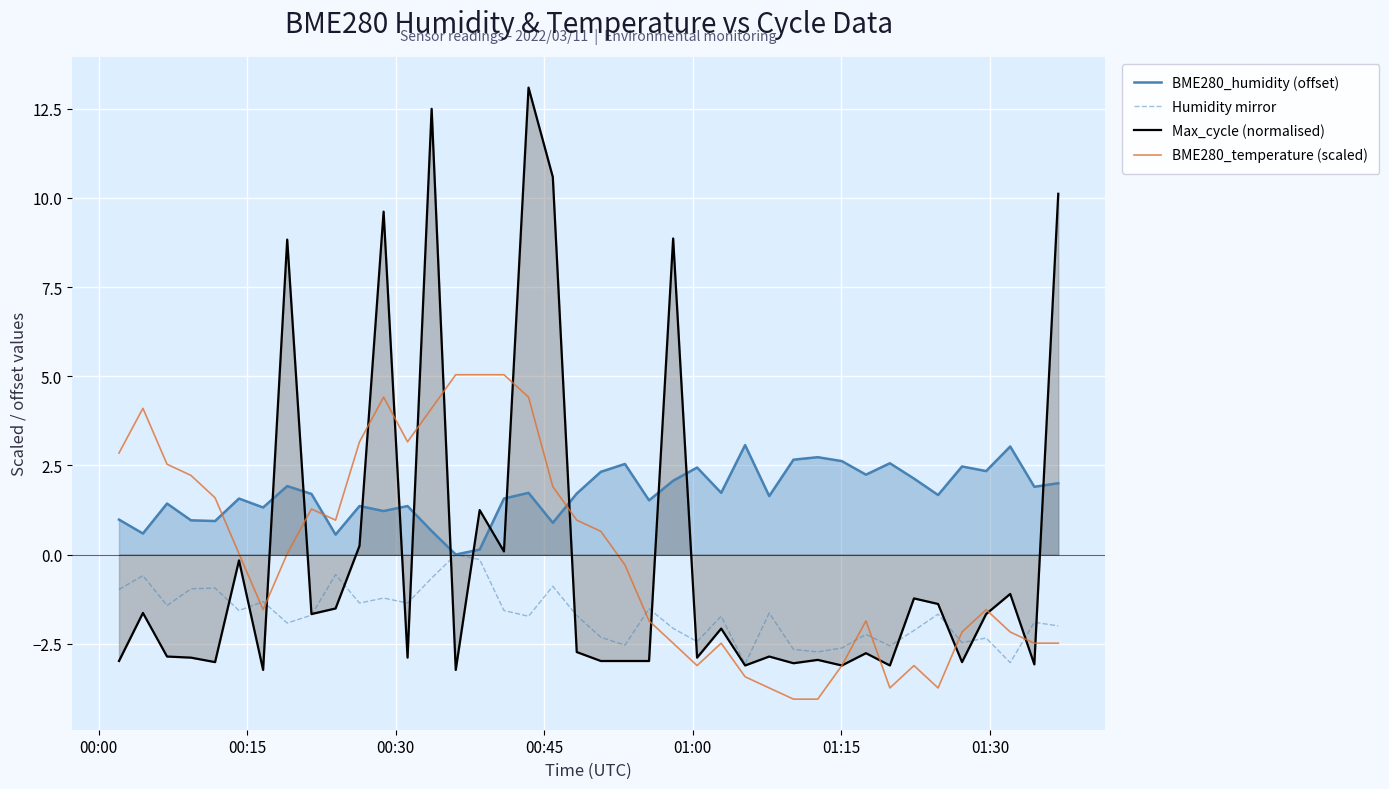

Which series ends up on top after the final intersection of Max_cycle (normalised) and Humidity mirror?

Max_cycle (normalised)